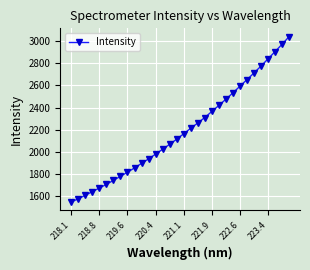

What is the value of the 31st point from the left?

2971.4